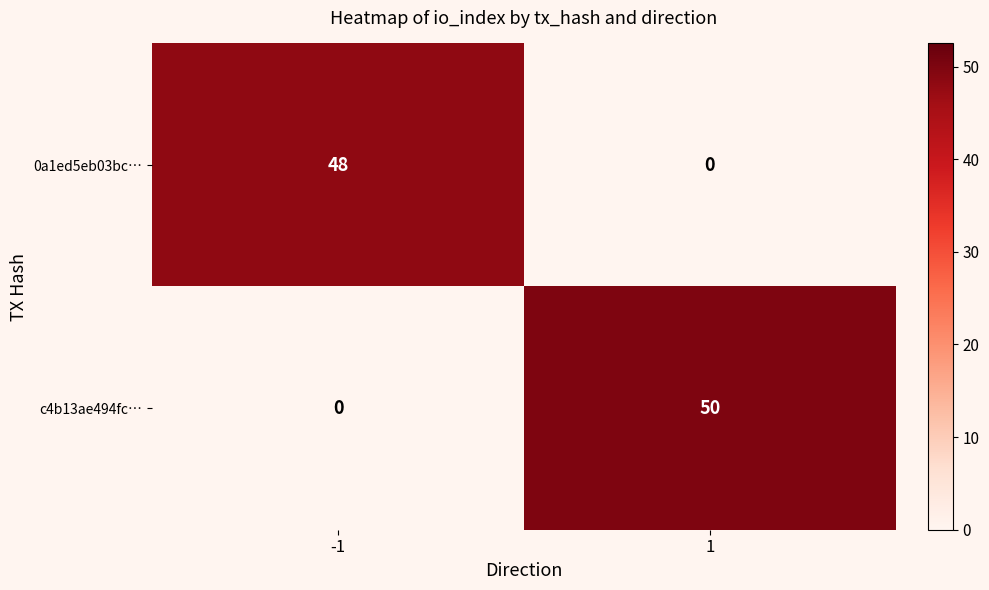

What is the average value of the 0a1ed5eb03bc… series?

24